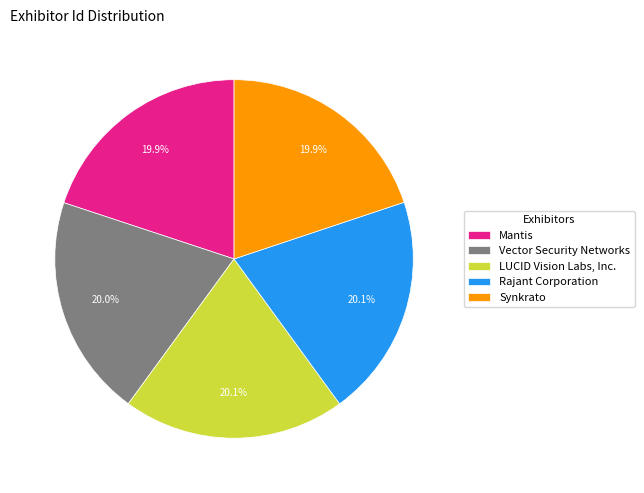

Count the number of slices in the pie.

5